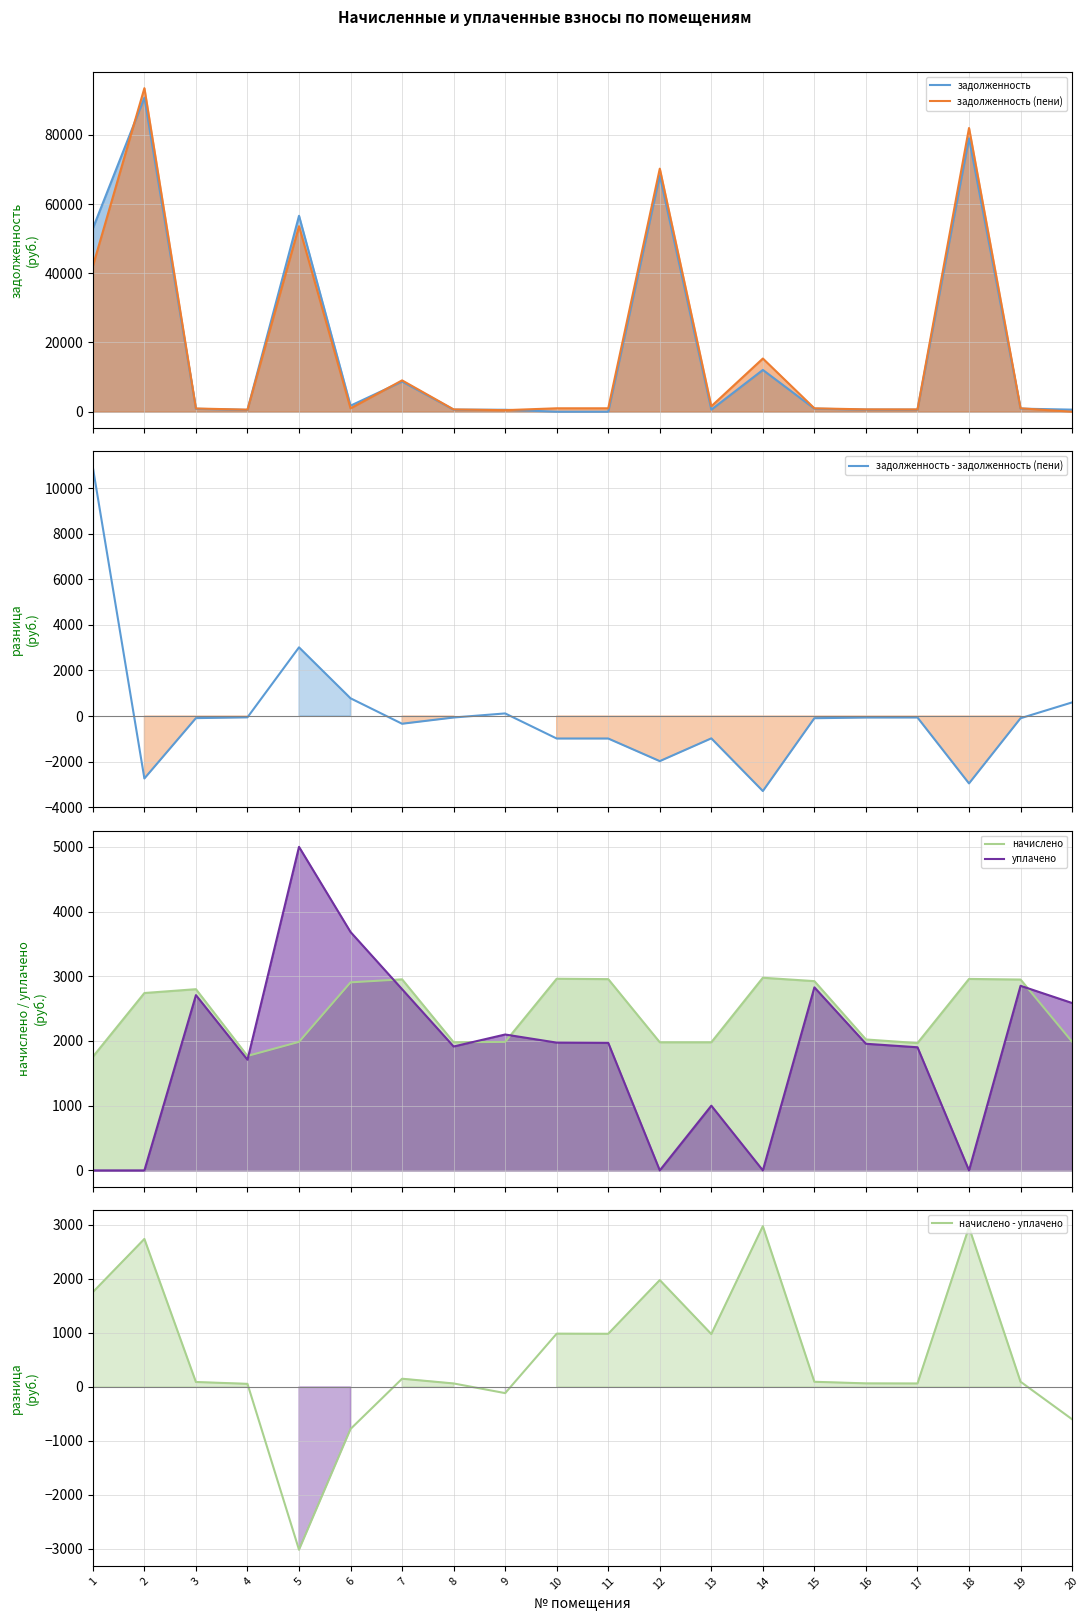

Where do задолженность - задолженность (пени) and задолженность (пени) first cross each other?

19 and 20